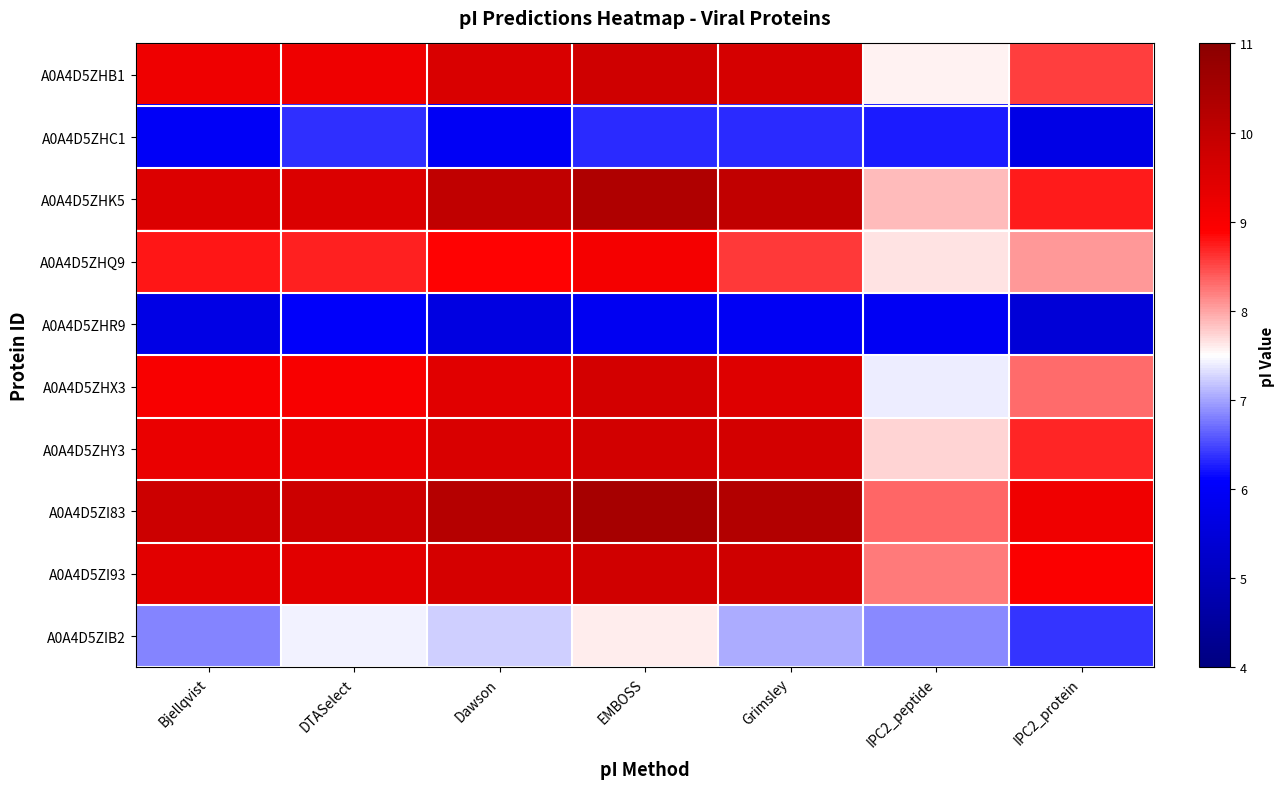

At which category does the chart reach its peak across all series?

EMBOSS